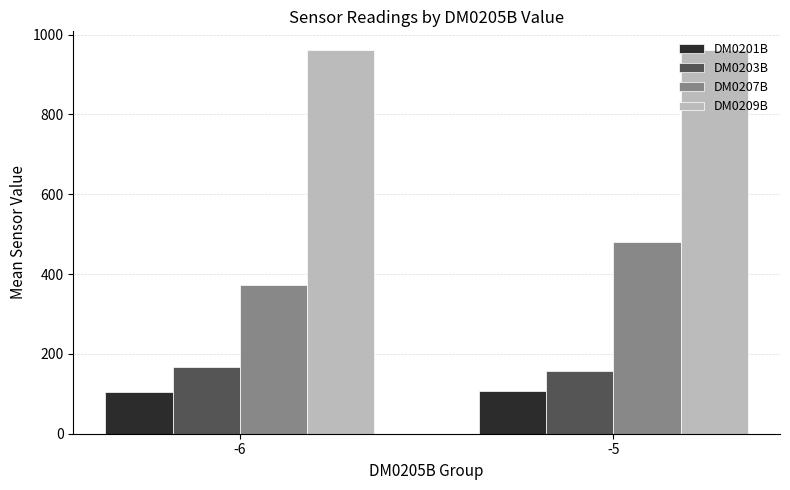

What is the greatest value displayed?

960.0